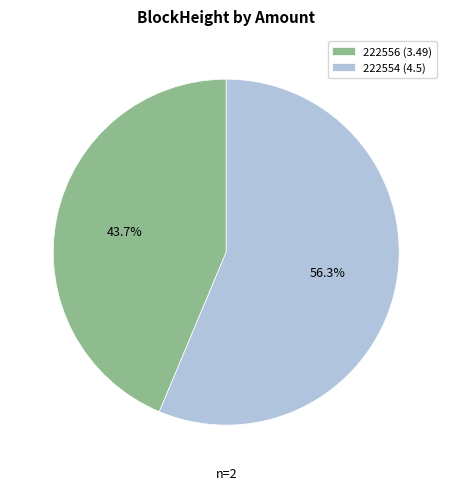

How many segments does this pie chart have?

2